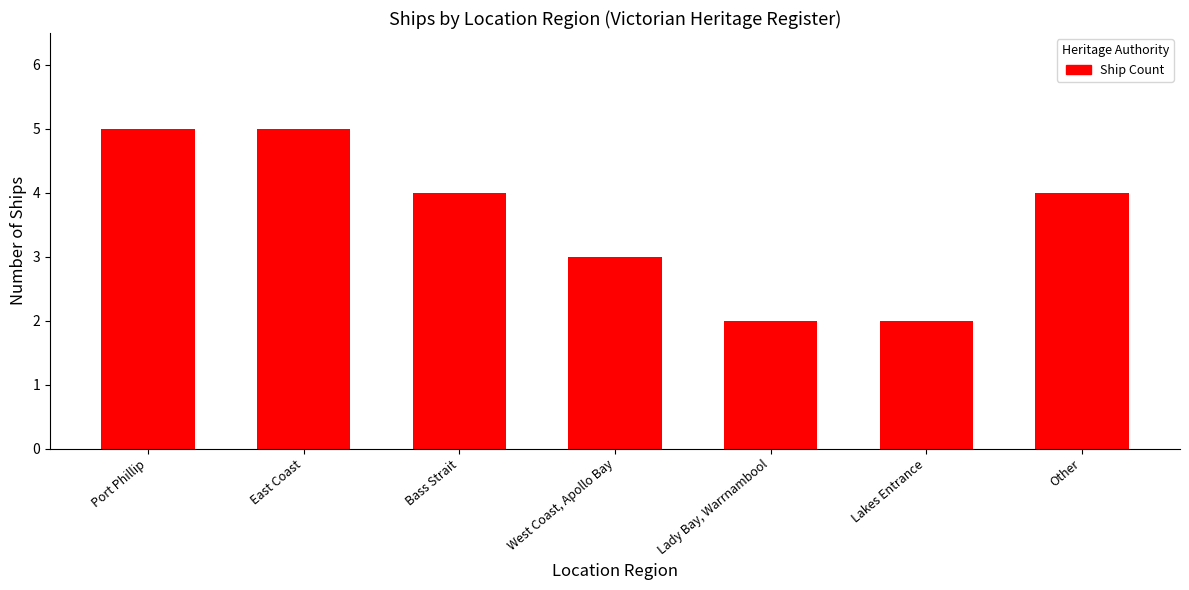

Reading right to left, list all the values displayed in this chart.

Other=4	Lakes Entrance=2	Lady Bay, Warrnambool=2	West Coast, Apollo Bay=3	Bass Strait=4	East Coast=5	Port Phillip=5